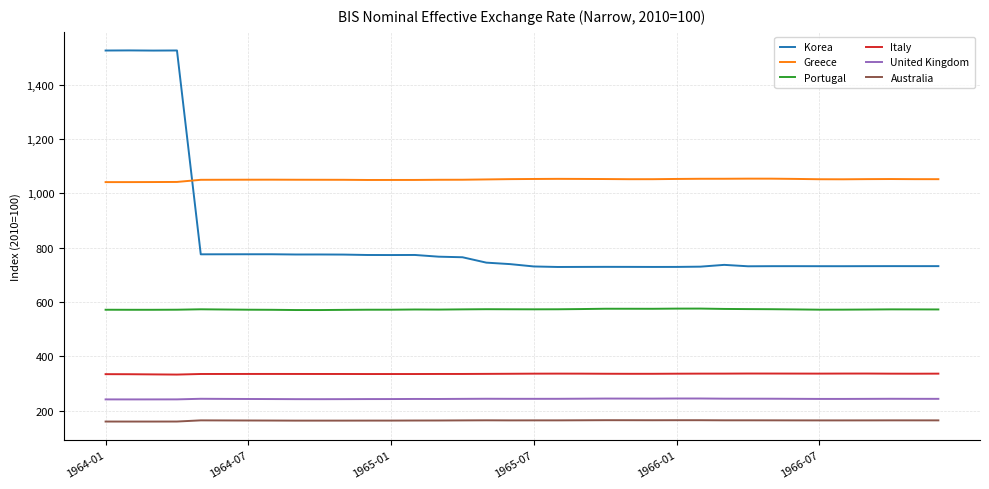

Count the number of data series in this chart.

6